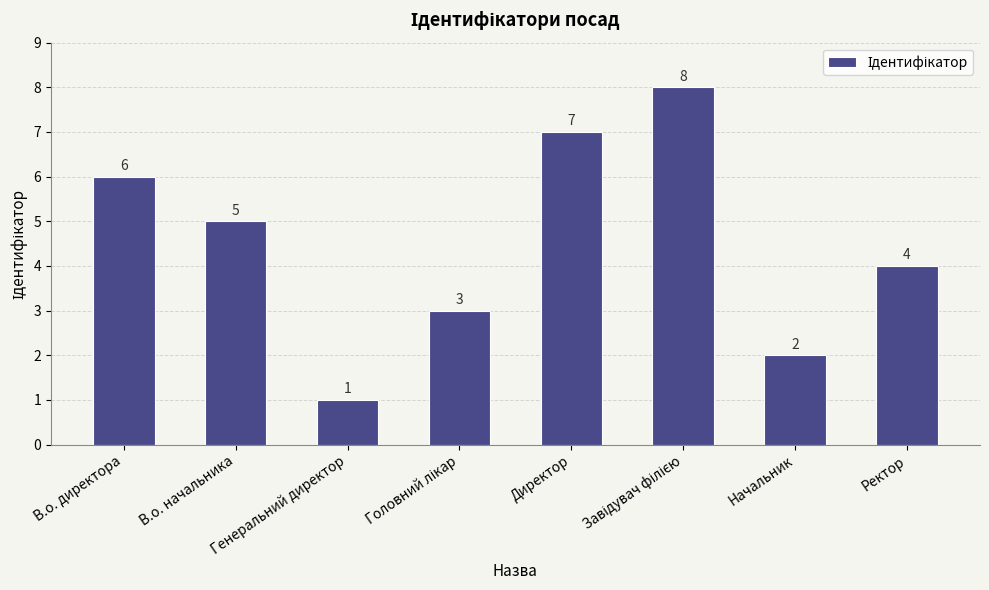

What is the value of the 2nd bar from the left?

5